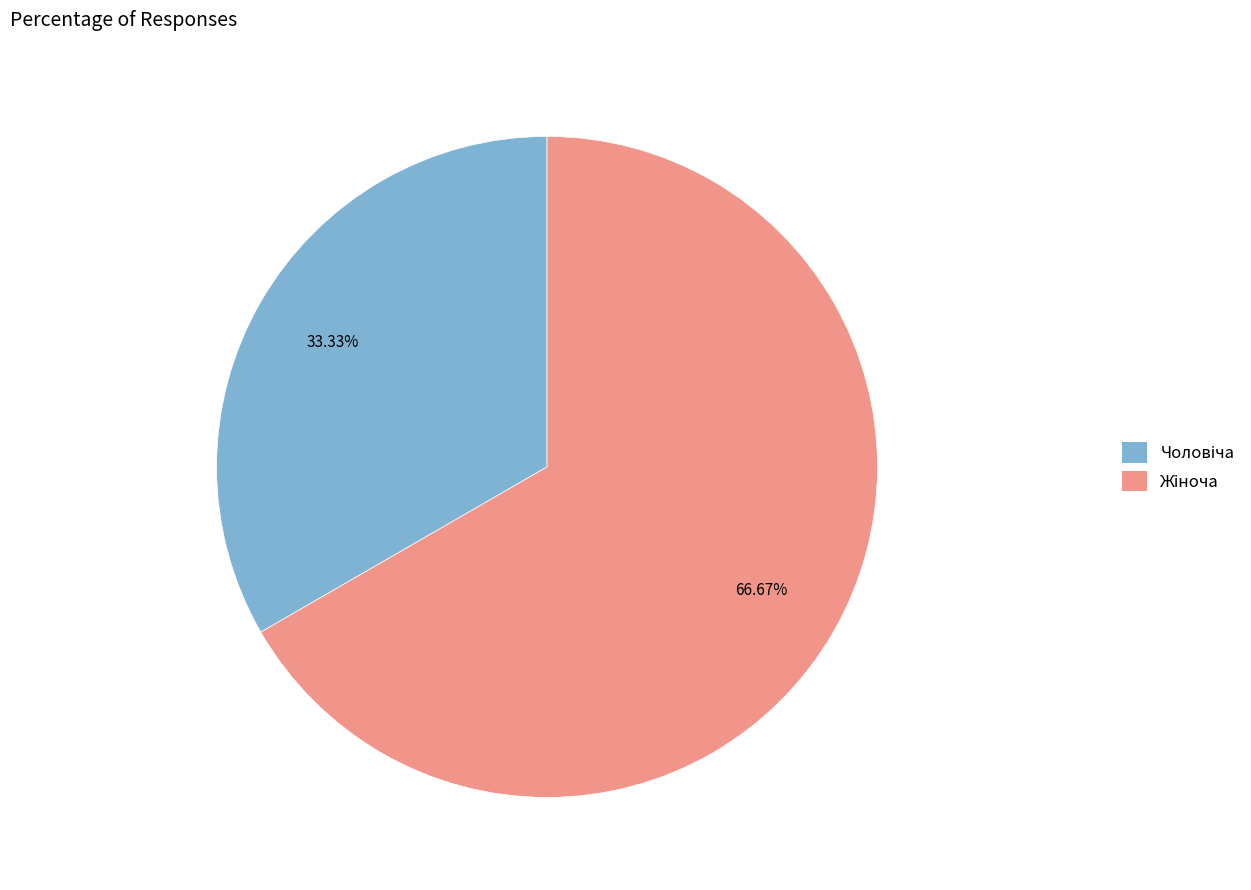

Does any single category account for the majority?

Yes